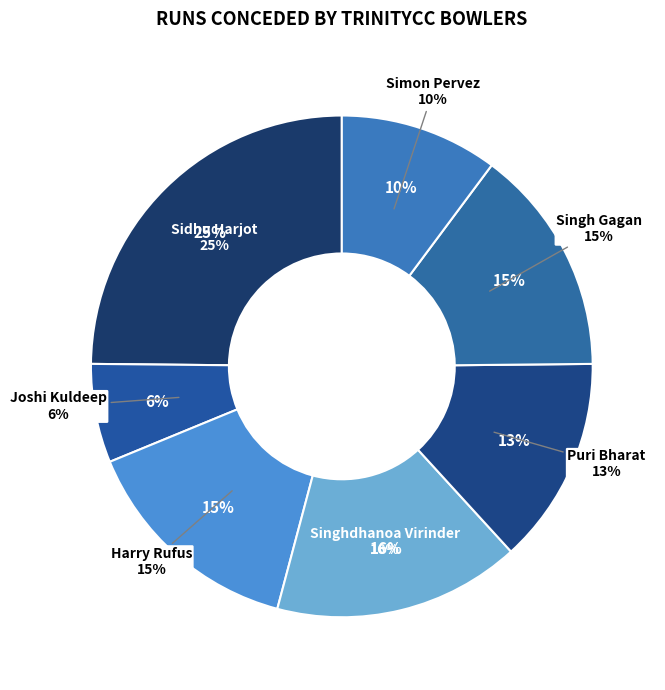

Which has a higher value, Singh Gagan or Puri Bharat?

Singh Gagan